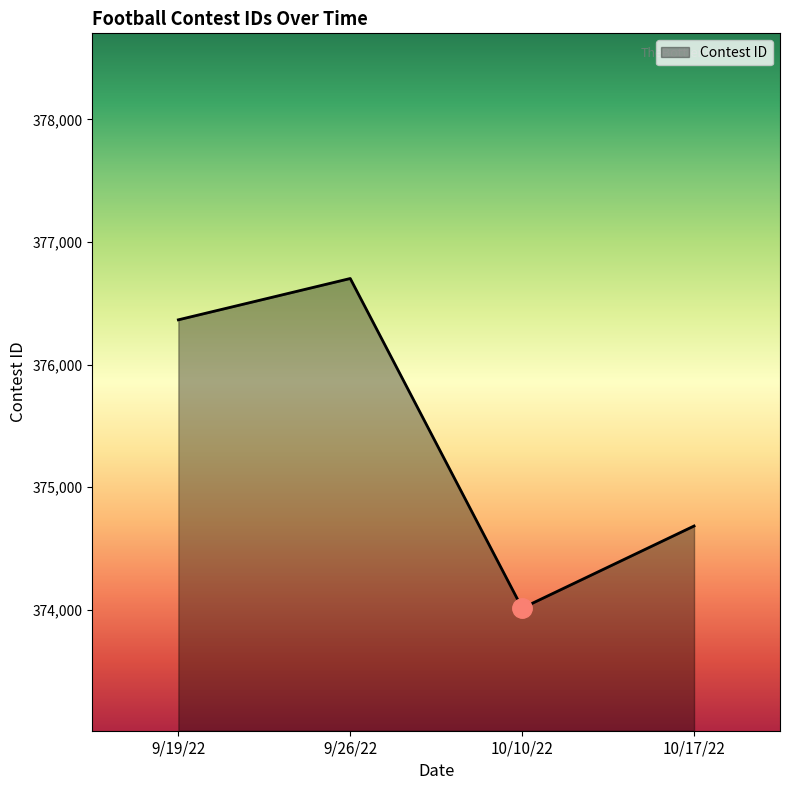

What is the minimum value shown in the chart?

374013